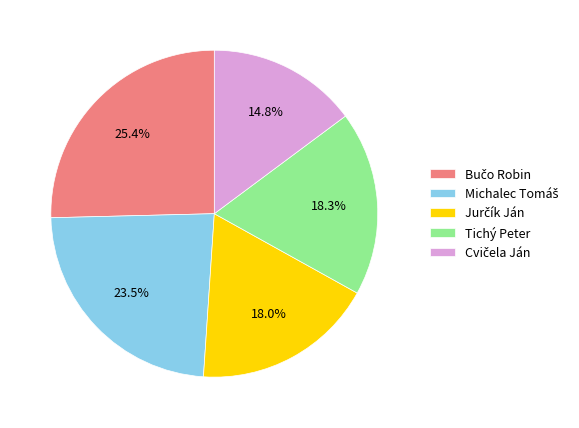

What percentage is NOT represented by Tichý Peter?

81.7%